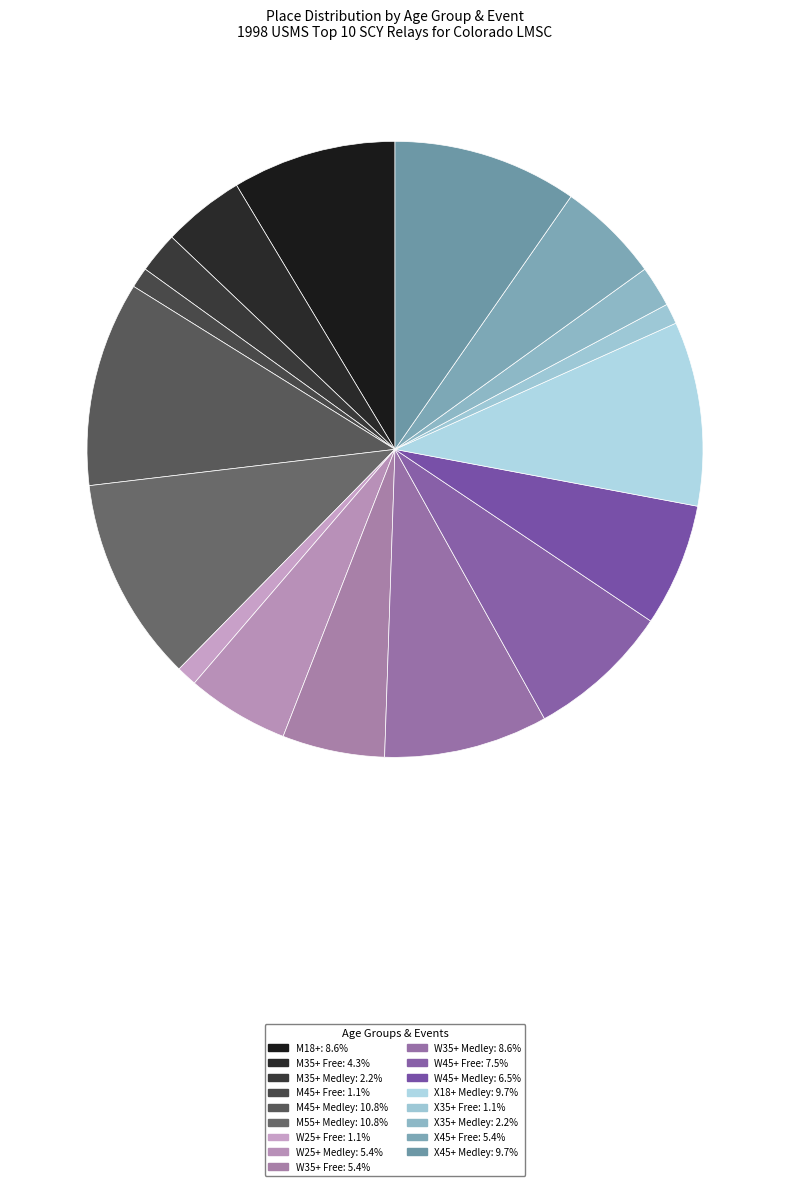

Which slice is the largest?

M45+ Medley